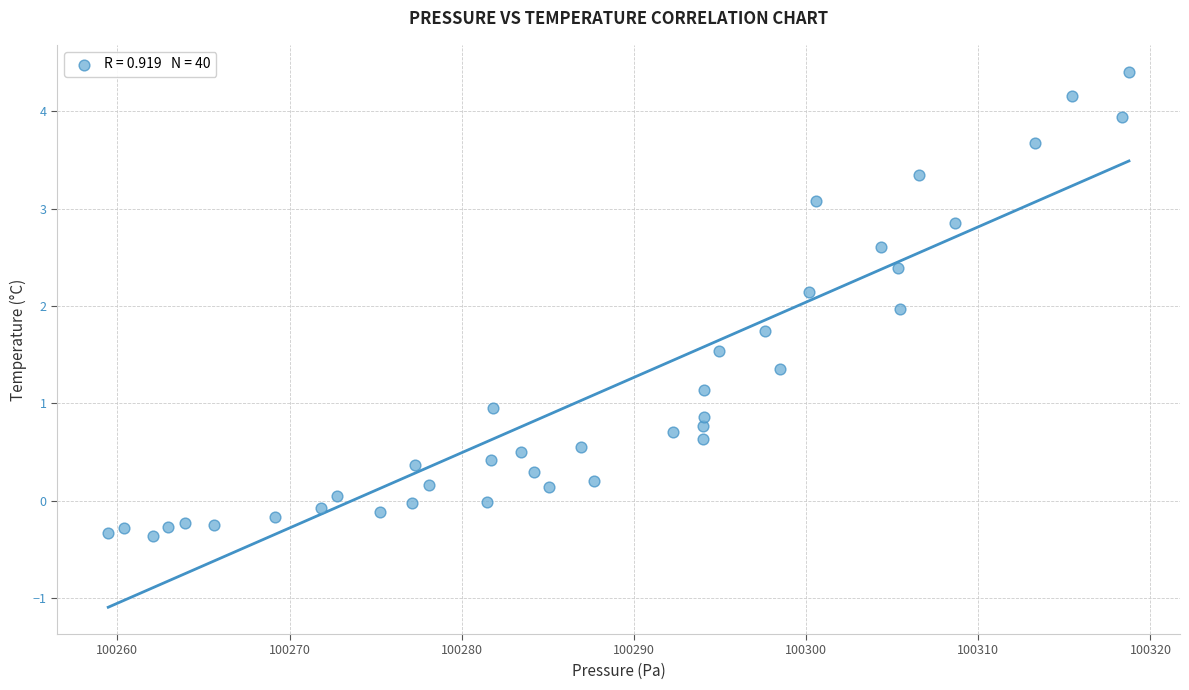

What is the range of X values (max minus min)?

59.3